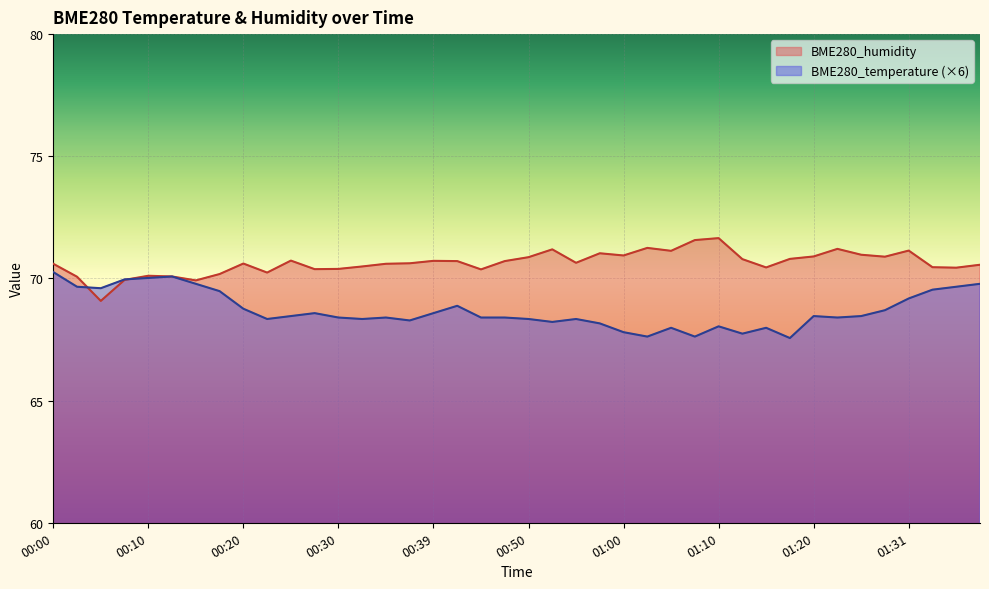

At which label is BME280_temperature closest to 68?

01:05